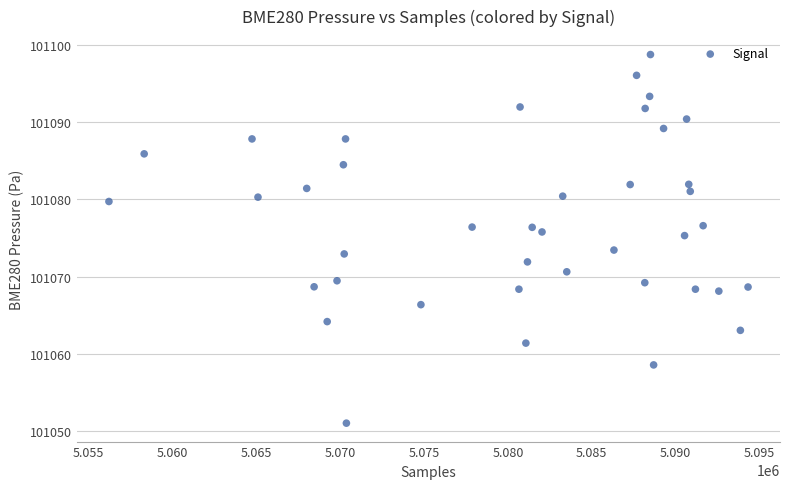

What is the range of Y values (max minus min)?

47.7